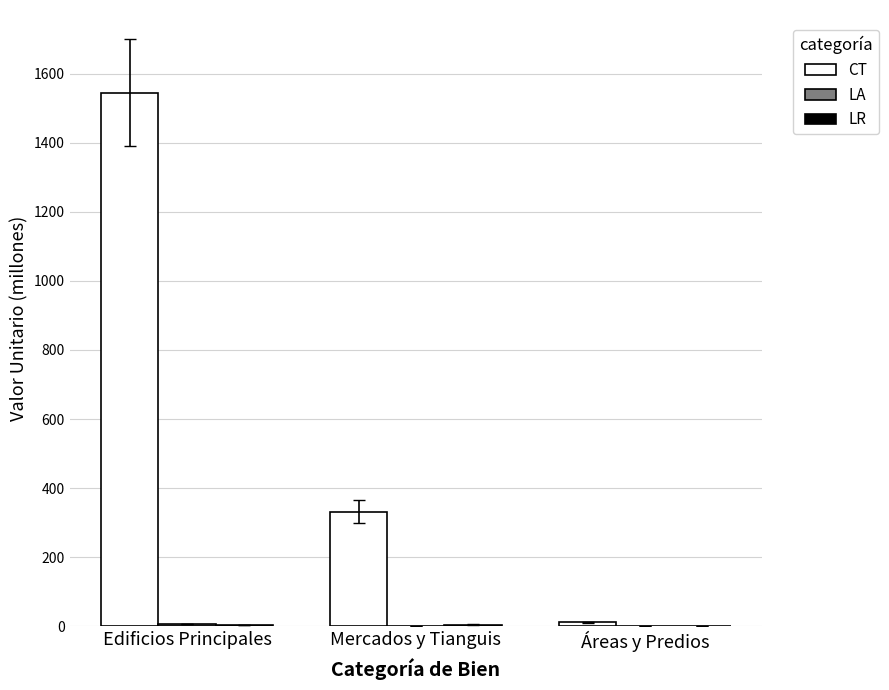

True or false: CT has a value of 1544.8 at Edificios Principales.

True